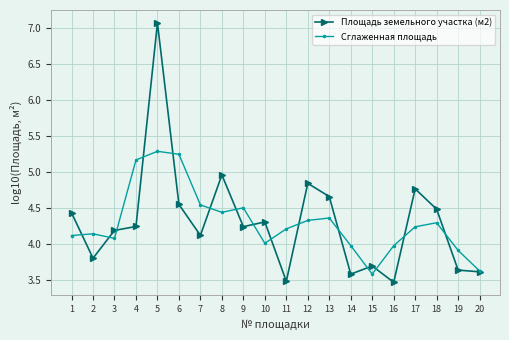

Which series changed the most between 10 and 11?

Площадь земельного участка (м2)